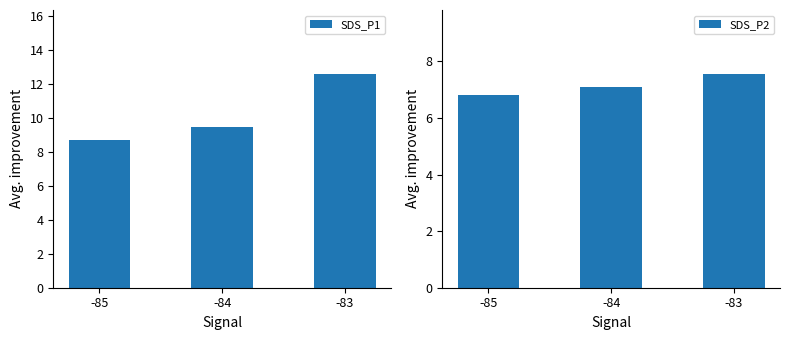

The SDS_P1 series shows 9.5 at -84. True or false?

True